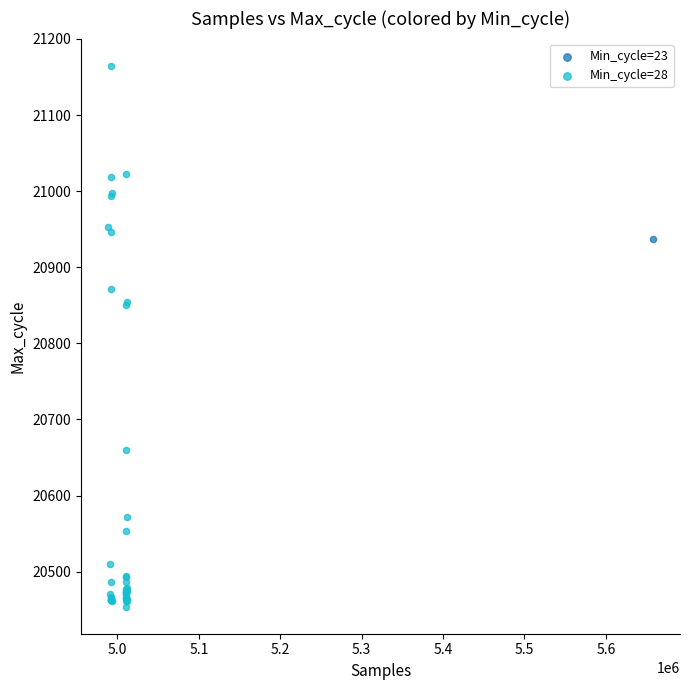

What are all the series names shown in the legend?

Min_cycle=23, Min_cycle=28